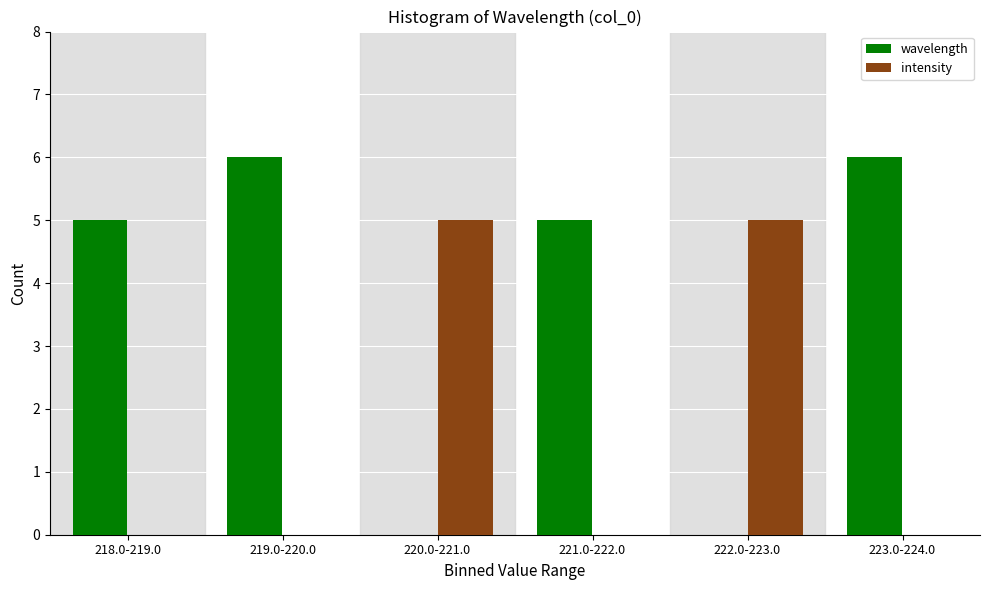

Reading left to right, list all the values displayed in this chart.

wavelength: 218.0-219.0=5	219.0-220.0=6	220.0-221.0=0	221.0-222.0=5	222.0-223.0=0	223.0-224.0=6
intensity: 218.0-219.0=0	219.0-220.0=0	220.0-221.0=5	221.0-222.0=0	222.0-223.0=5	223.0-224.0=0